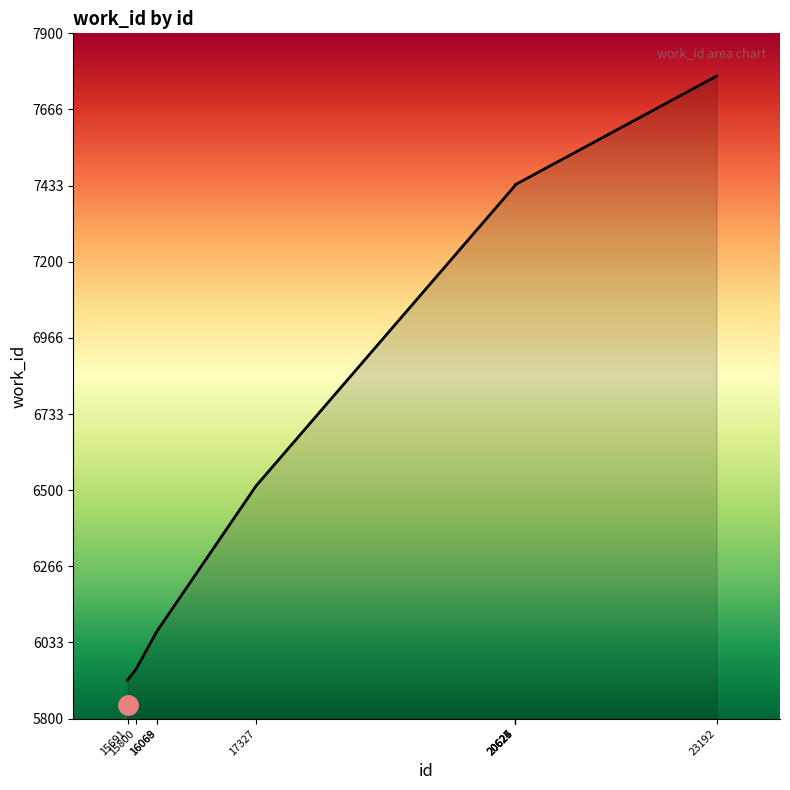

What is the difference between the maximum and minimum values?

1851